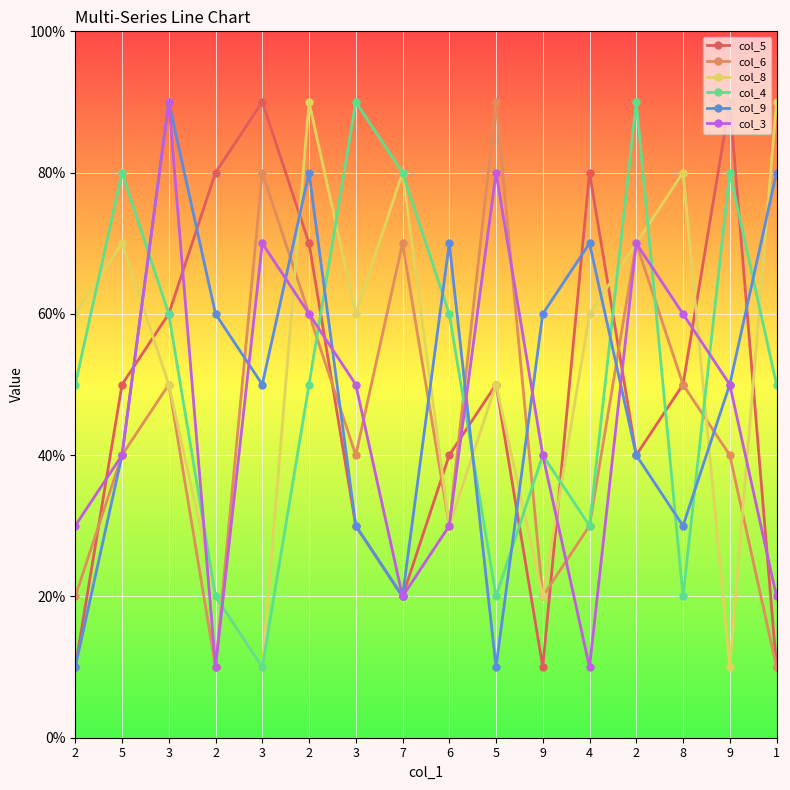

What are all the series names shown in the legend?

col_5, col_6, col_8, col_4, col_9, col_3